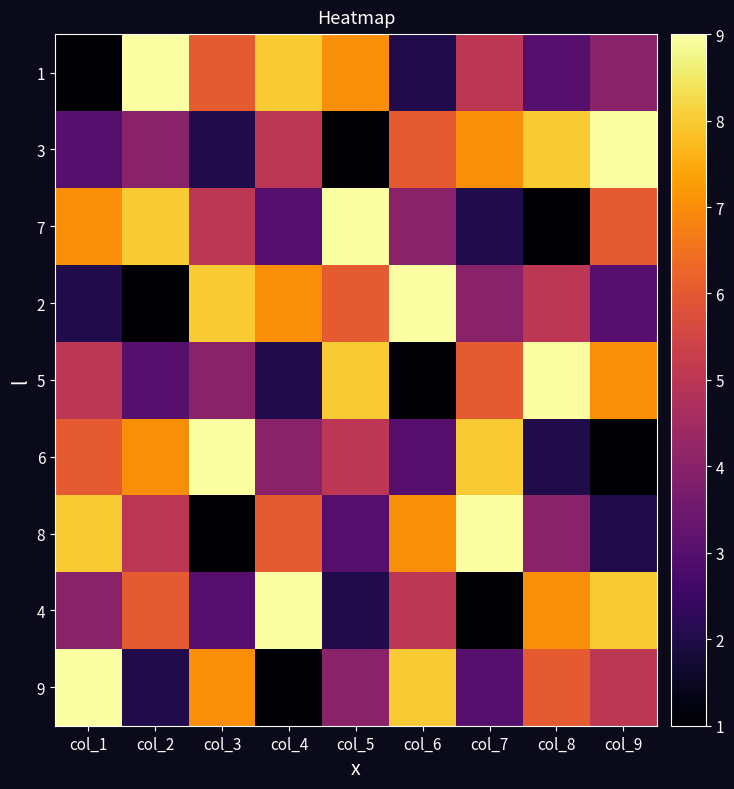

How many categories are shown in the chart?

9